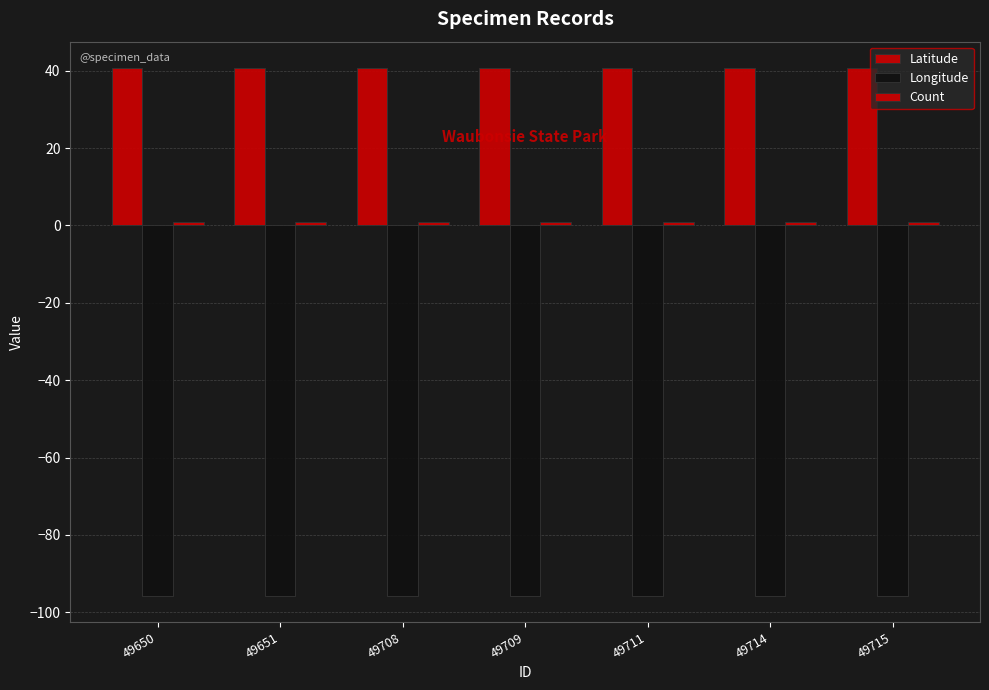

What is the minimum value for Count?

1.0